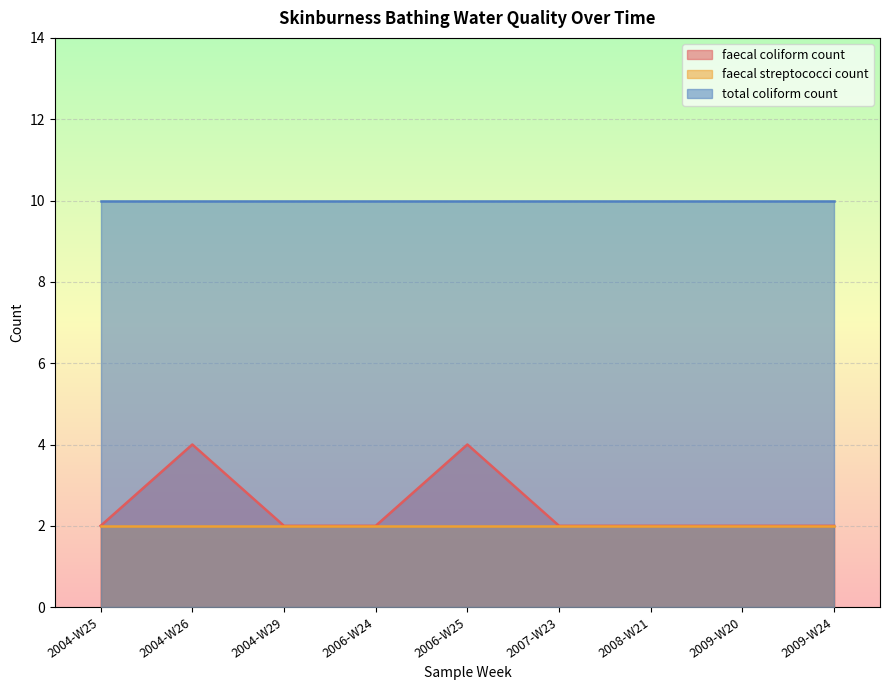

What is the spread (max minus min) of values at 2008-W21?

8